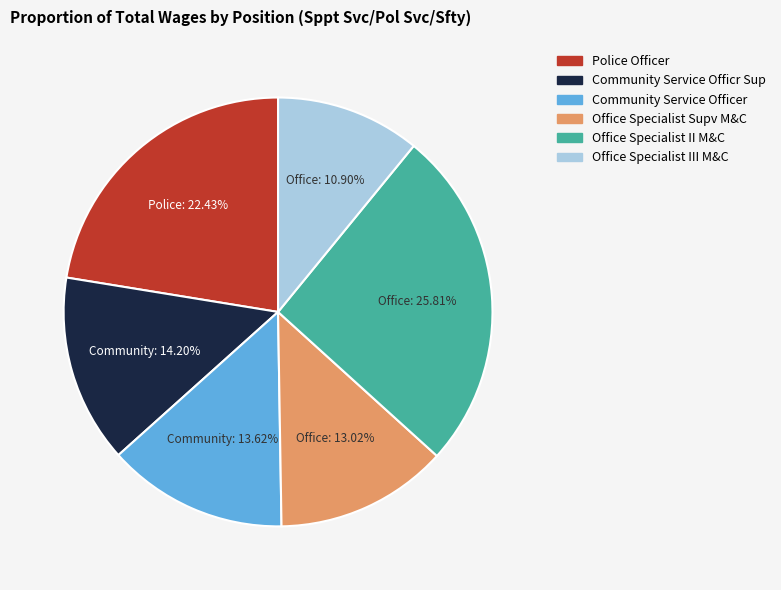

Between Police Officer and Office Specialist II M&C, which is larger?

Office Specialist II M&C